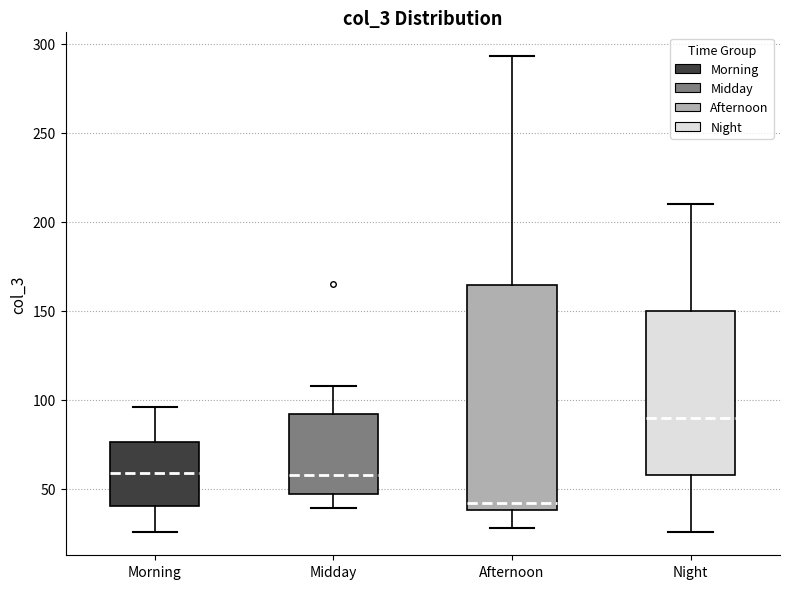

Where does the median line of the box for Midday sit on the y-axis? The values are not printed on the chart, so give them approximately, as read against the axis.

60